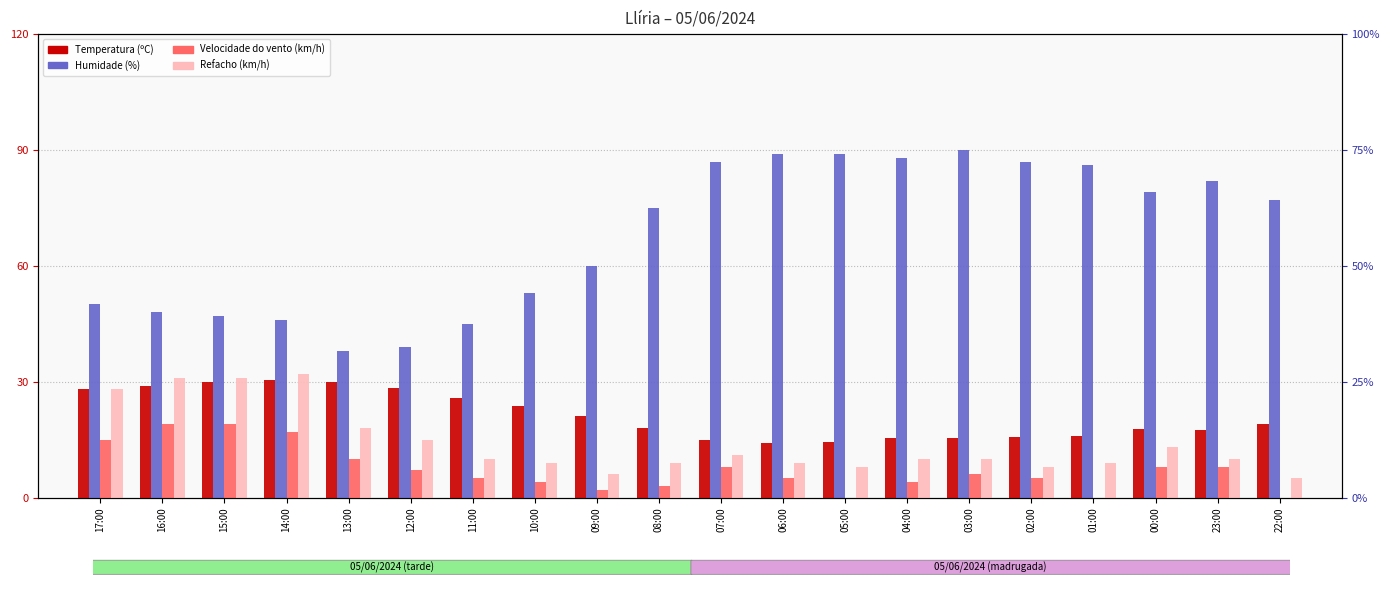

What is the sum of the Refacho (km/h) values at 02:00 and 22:00?

13.0